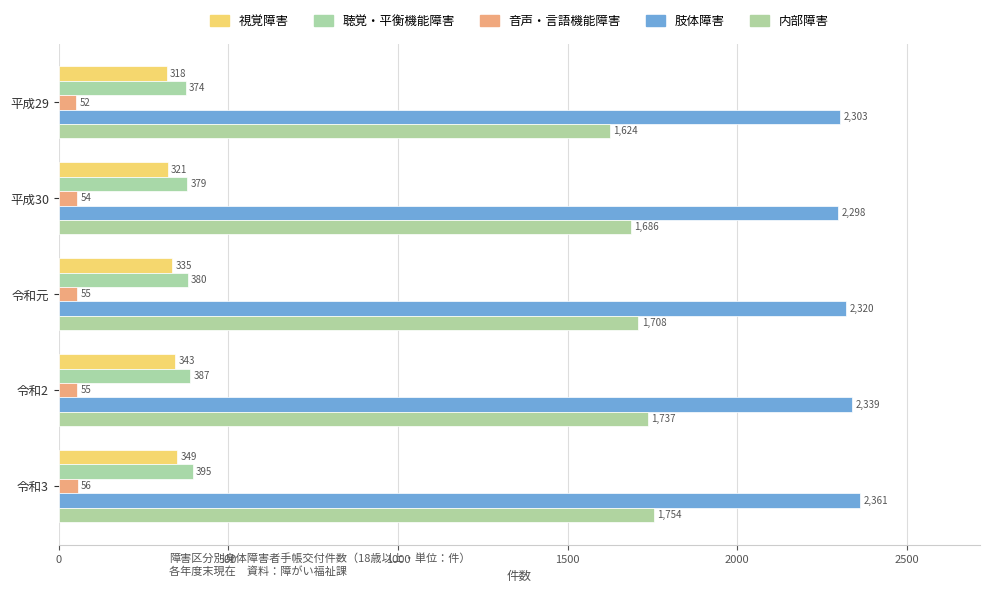

Count the number of categories in the chart.

5